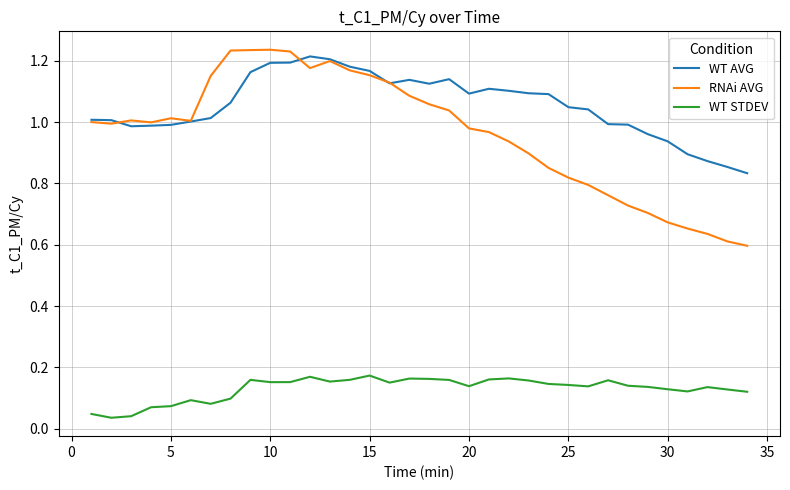

Which series has the widest spread of values?

RNAi AVG